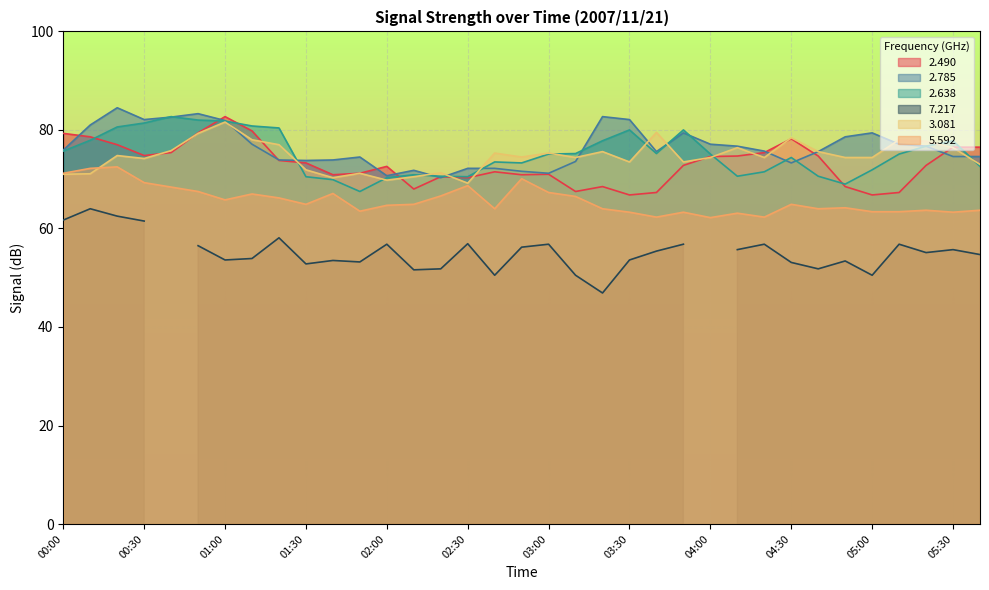

At which label does 5.592 first exceed 64?

00:00